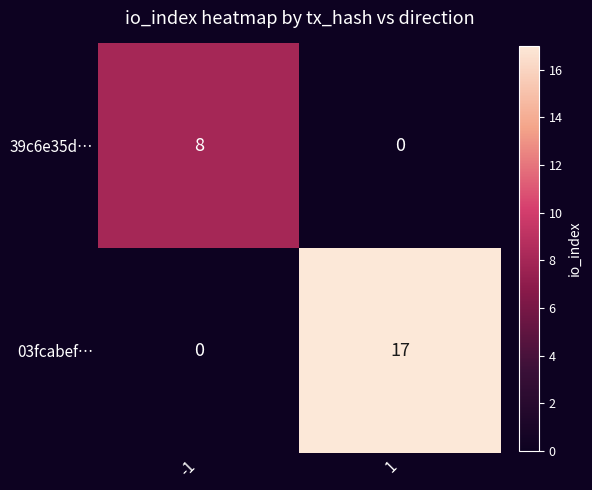

Which series changed the most between -1 and 1?

03fcabef…